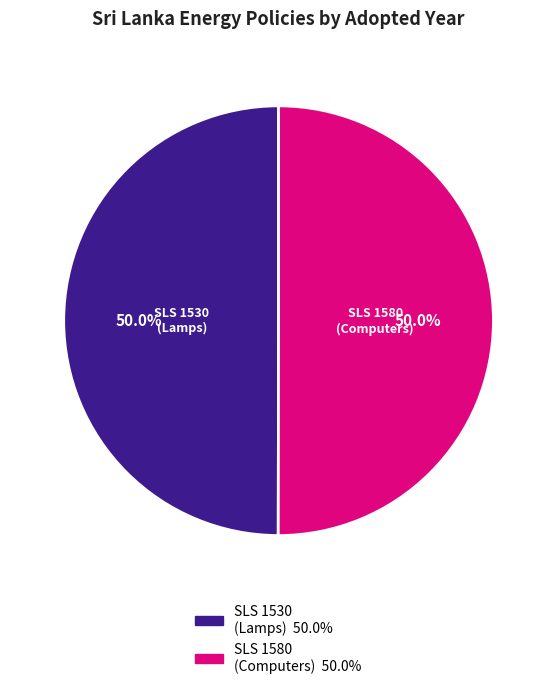

How much of the chart is everything except SLS 1530 (Lamps)?

50.0%